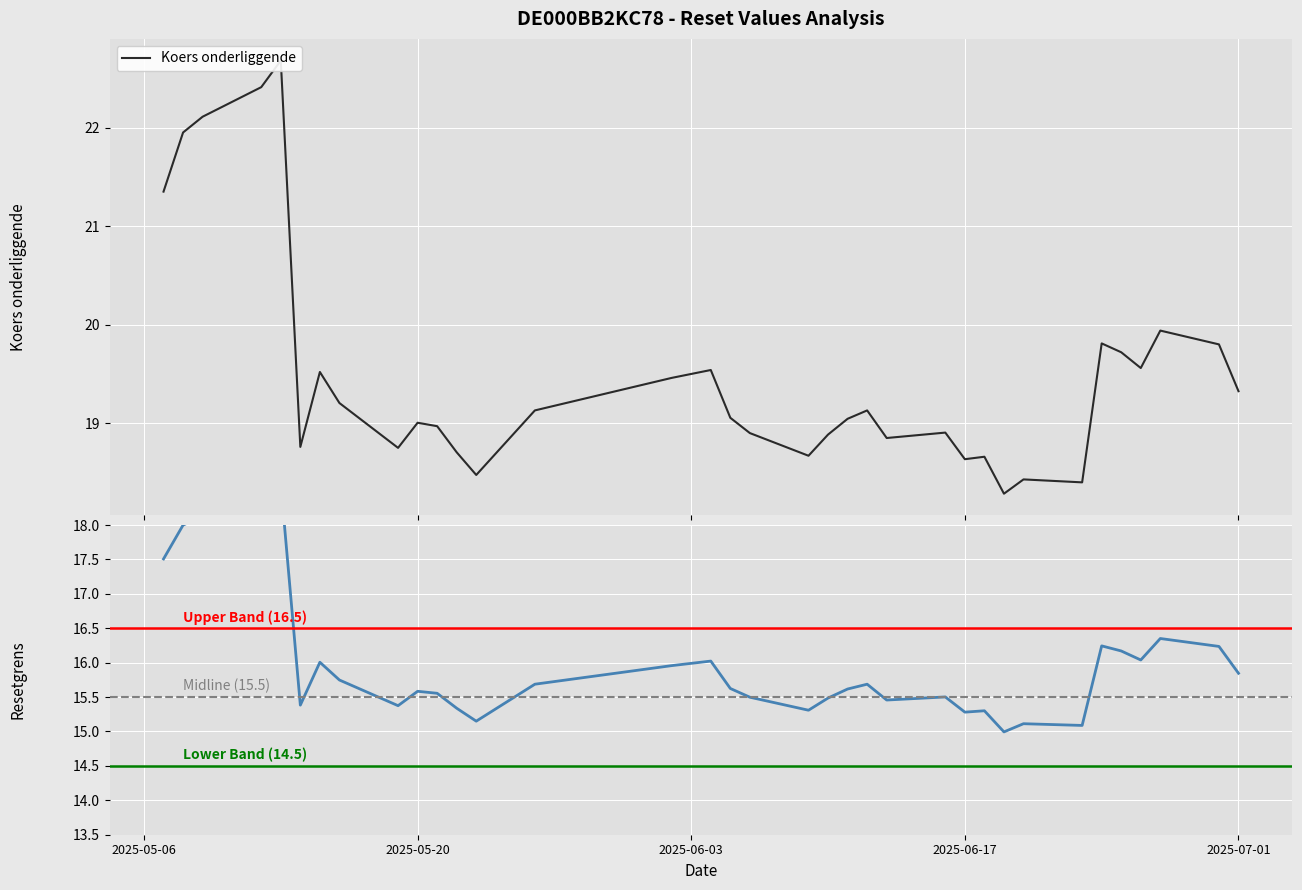

How many series are shown in this chart?

2